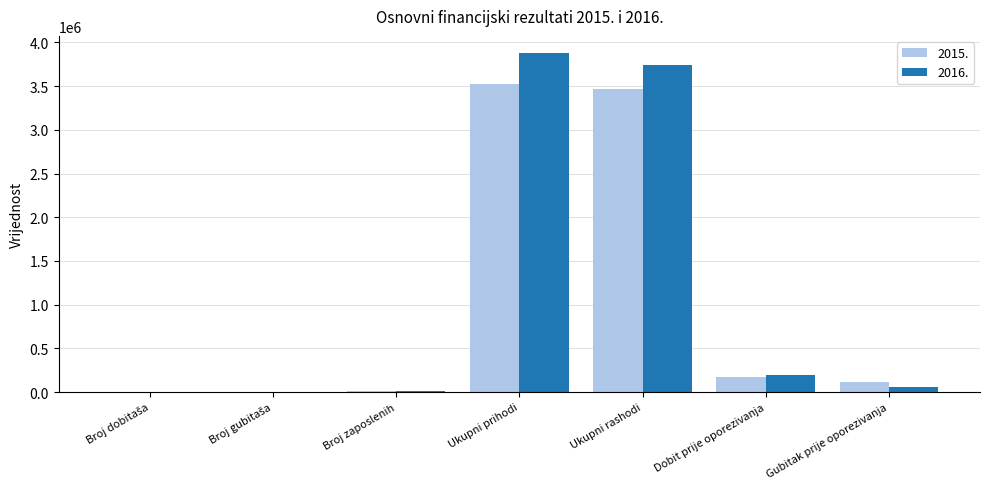

How many categories are shown in the chart?

7